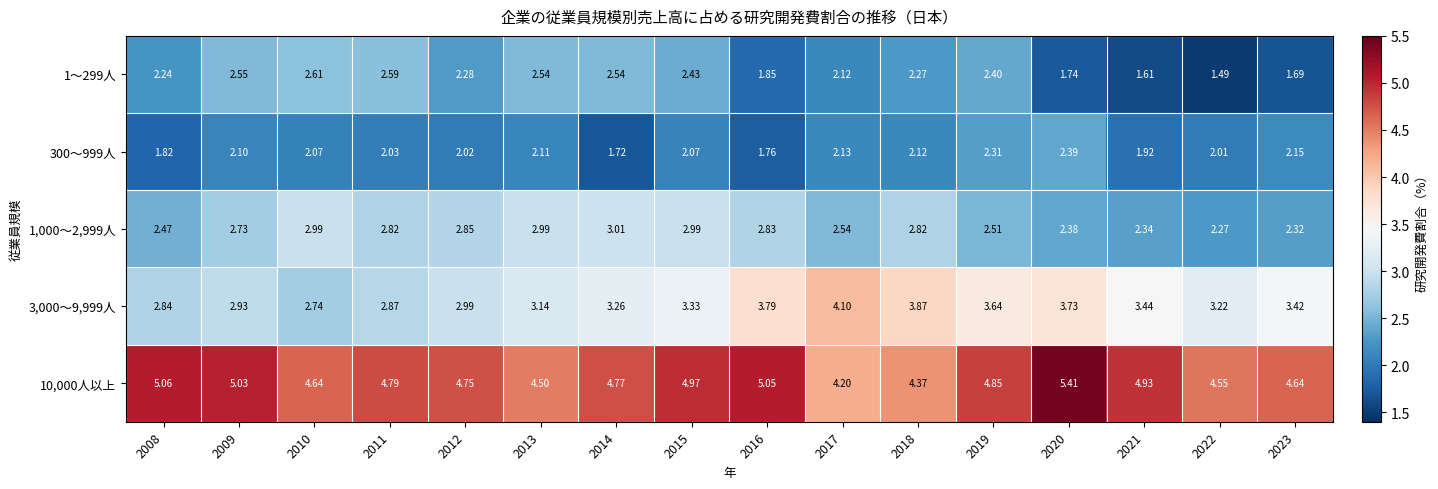

Is the value of 1～299人 at 2019 greater than the value of 3,000～9,999人 at 2022?

No